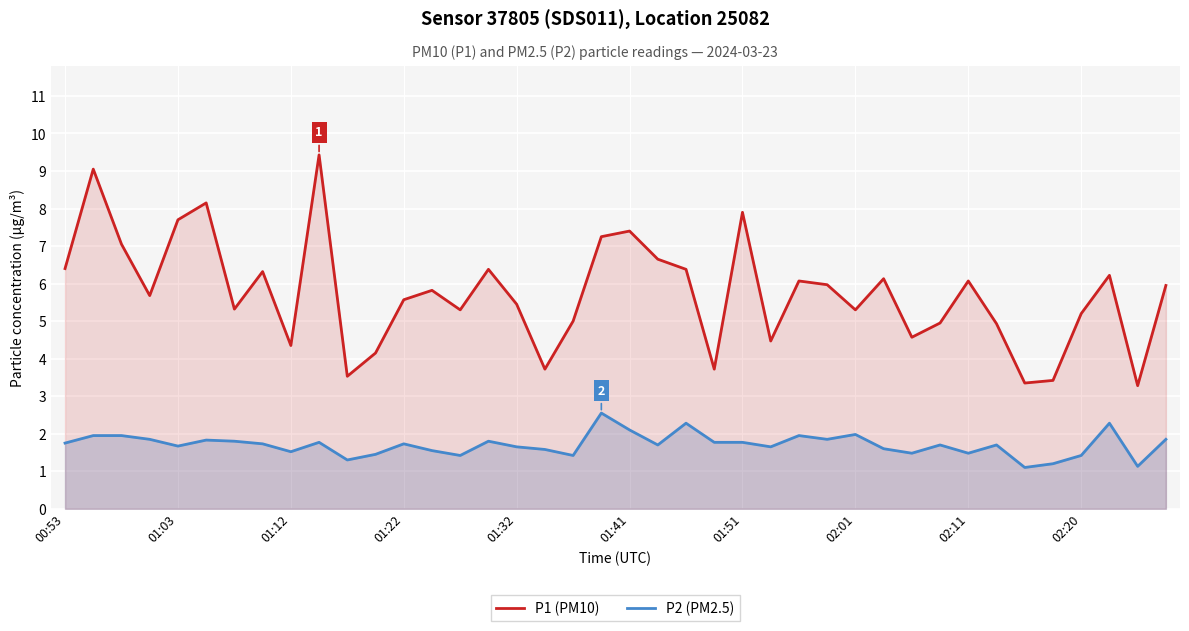

What are all the series names shown in the legend?

P1 (PM10), P2 (PM2.5)